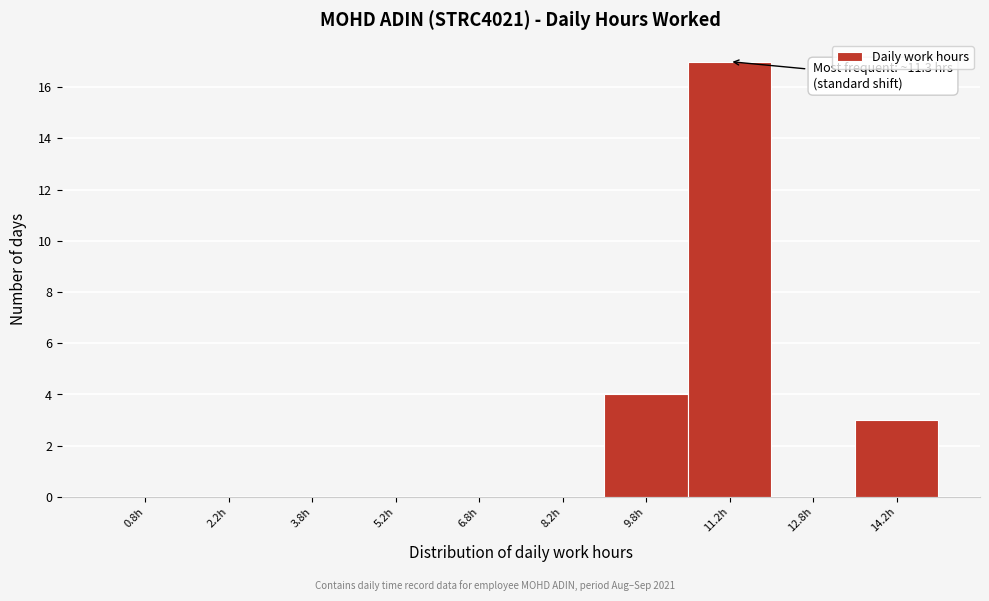

Over which range of the x-axis is the bar tallest?

10.5 to 12.0